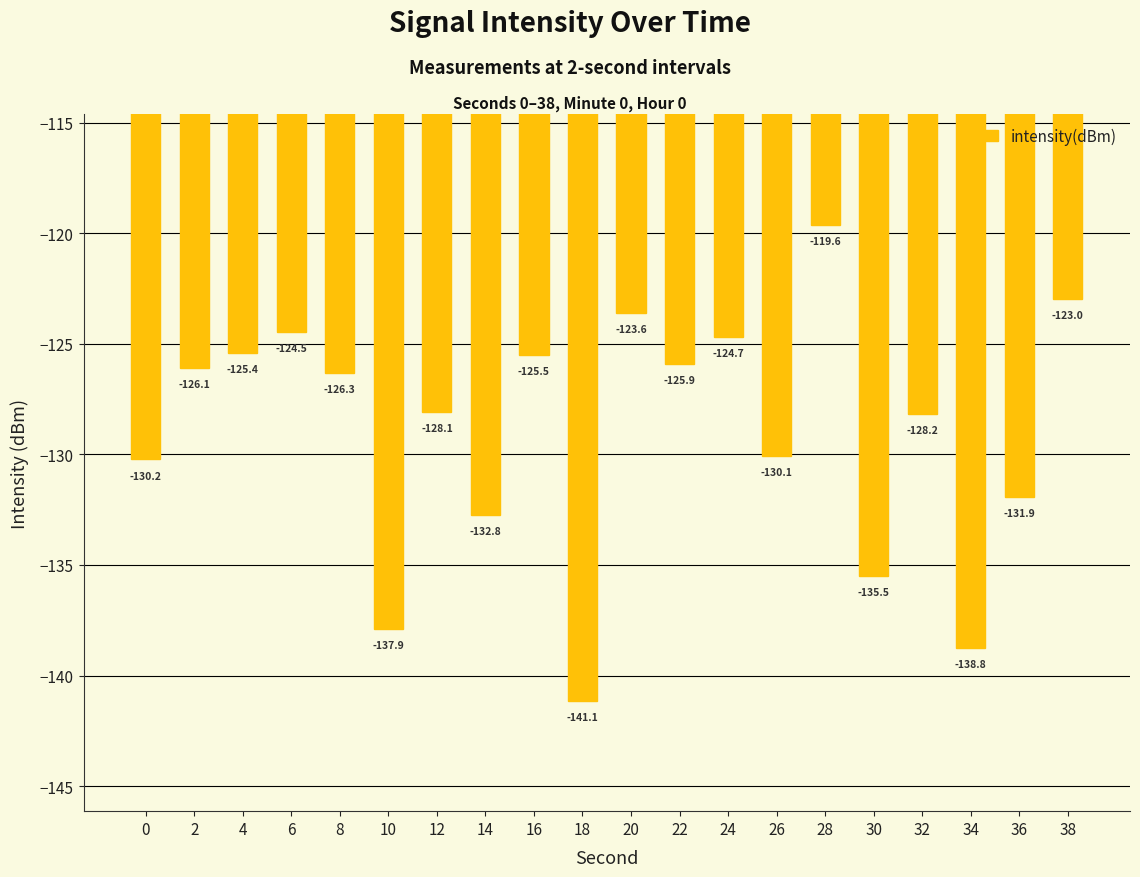

The value at 30 is -66.9. True or false?

False